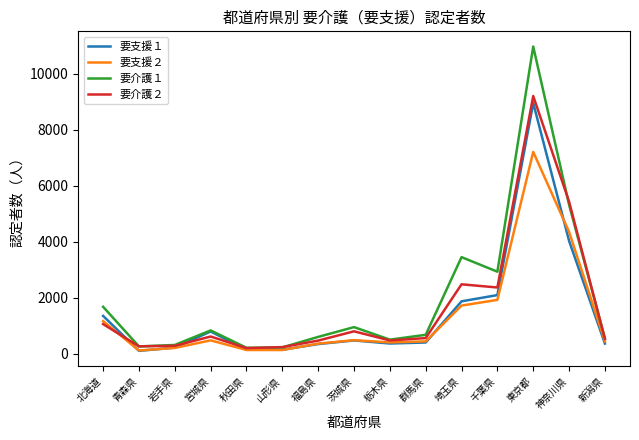

The value of 要介護２ at 群馬県 is 555. True or false?

True